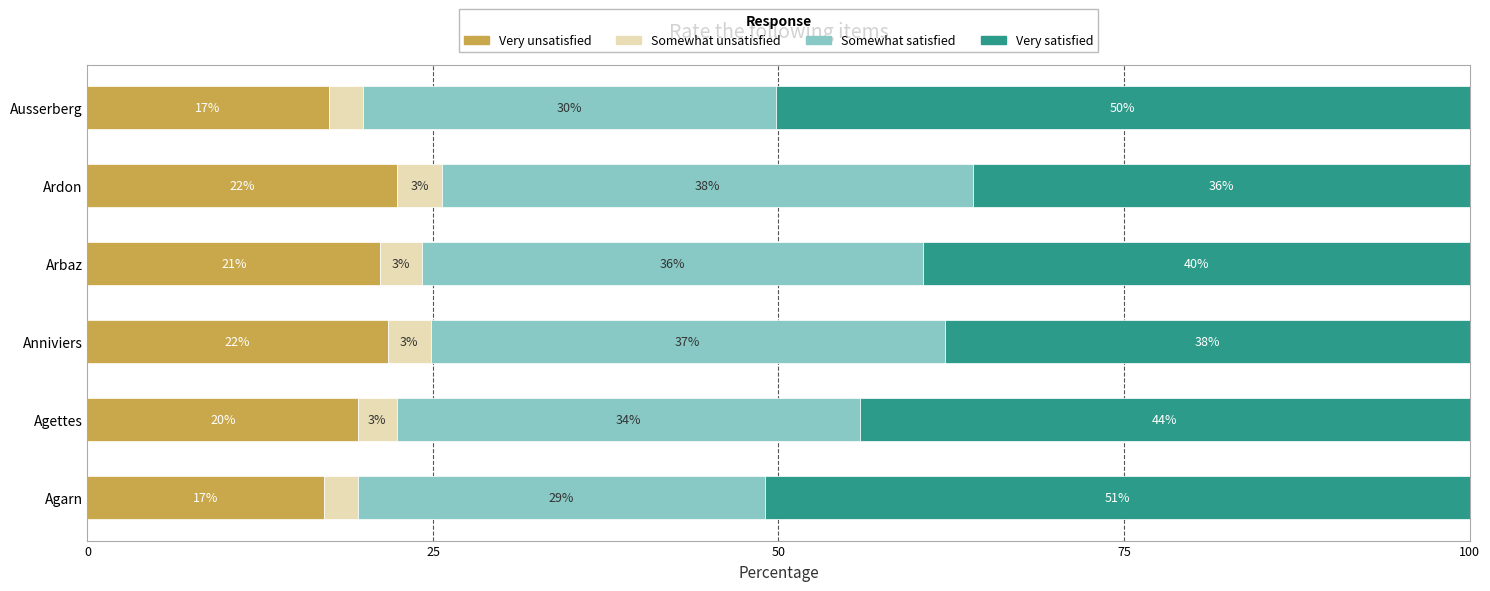

What is the lowest value of the Very unsatisfied series?

17.1